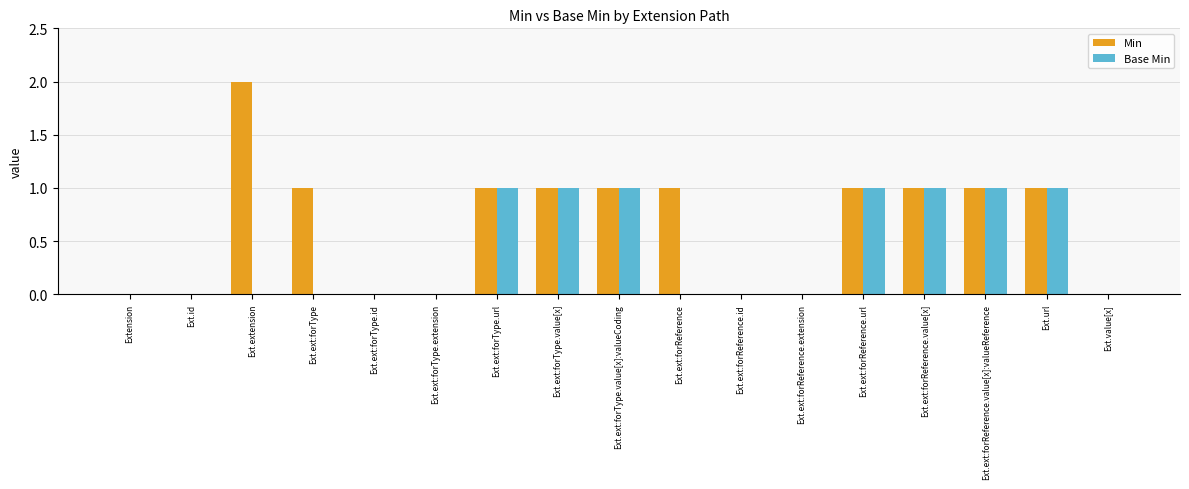

What is the total value across all series at Ext.ext:forType.value[x]:valueCoding?

2